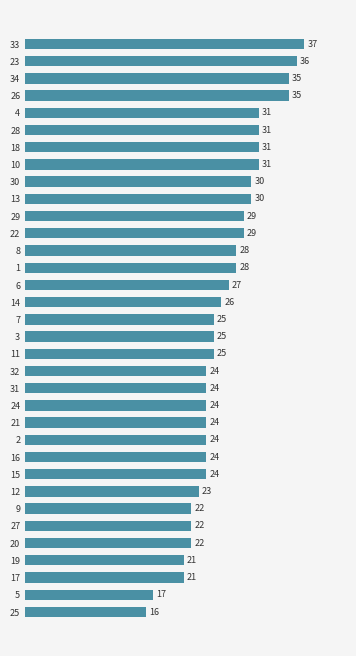

True or false: the data shows 16 at 30.

False